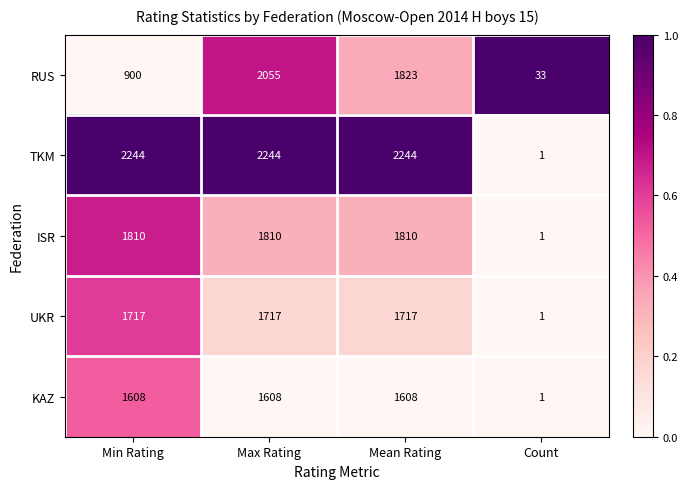

Reading left to right, list all the values displayed in this chart.

RUS: Min Rating=900	Max Rating=2055	Mean Rating=1823	Count=33
TKM: Min Rating=2244	Max Rating=2244	Mean Rating=2244	Count=1
ISR: Min Rating=1810	Max Rating=1810	Mean Rating=1810	Count=1
UKR: Min Rating=1717	Max Rating=1717	Mean Rating=1717	Count=1
KAZ: Min Rating=1608	Max Rating=1608	Mean Rating=1608	Count=1